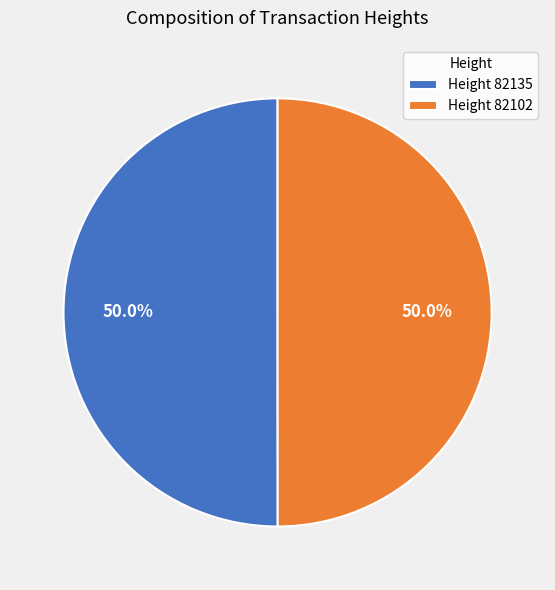

What percentage do Height 82102 and Height 82135 together represent?

100.0%